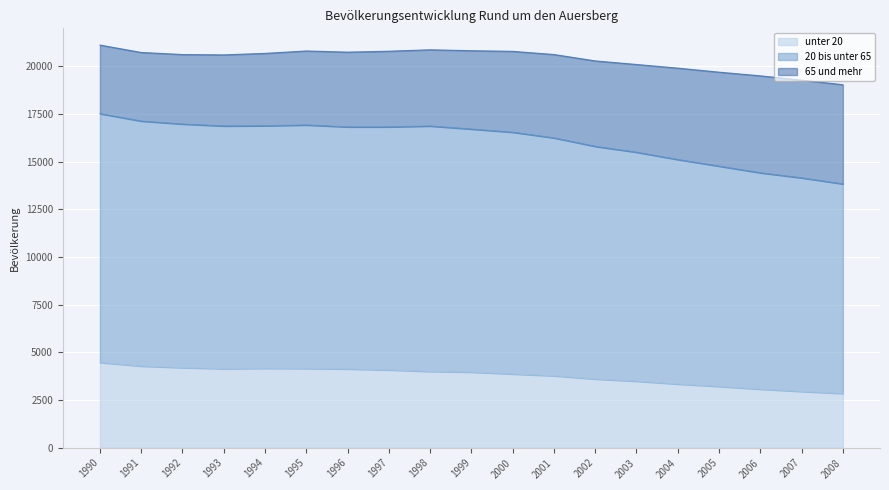

True or false: unter 20 and 20 bis unter 65 intersect in this chart.

False